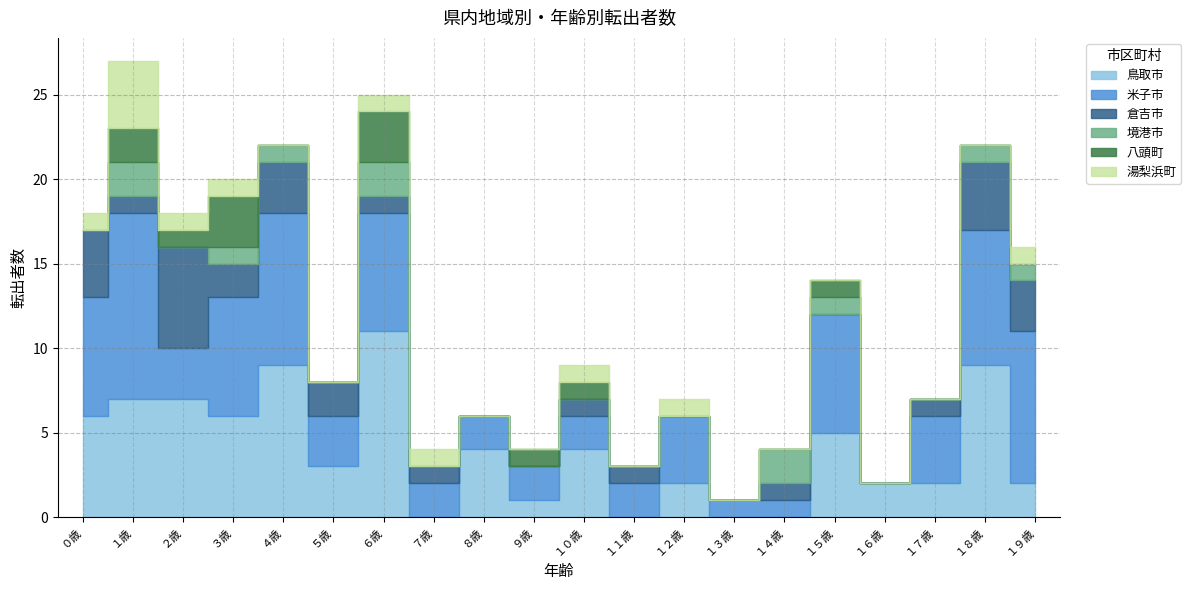

Which label corresponds to the smallest value in the chart?

７歳